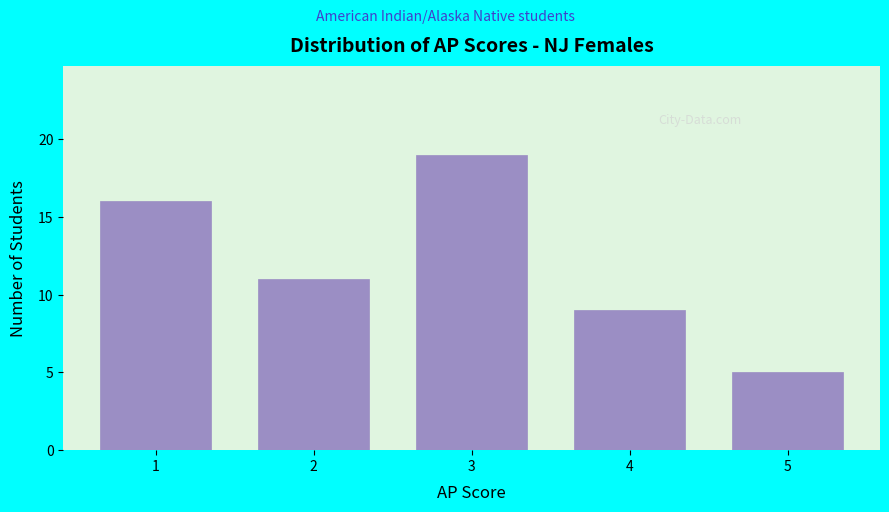

Reading right to left, list all the values displayed in this chart.

5=5	4=9	3=19	2=11	1=16